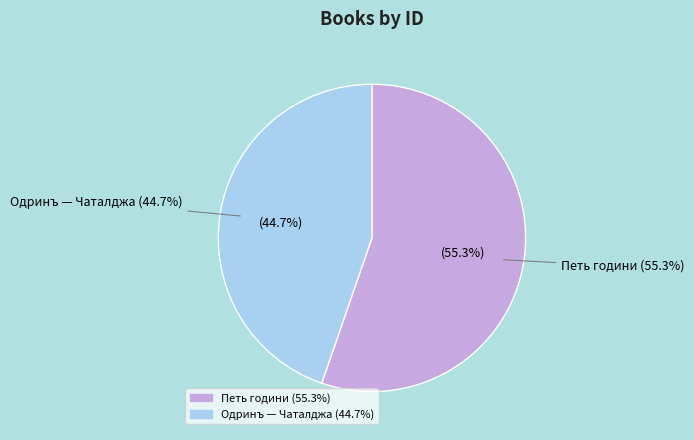

True or false: Петь години accounts for 55% of the total.

True